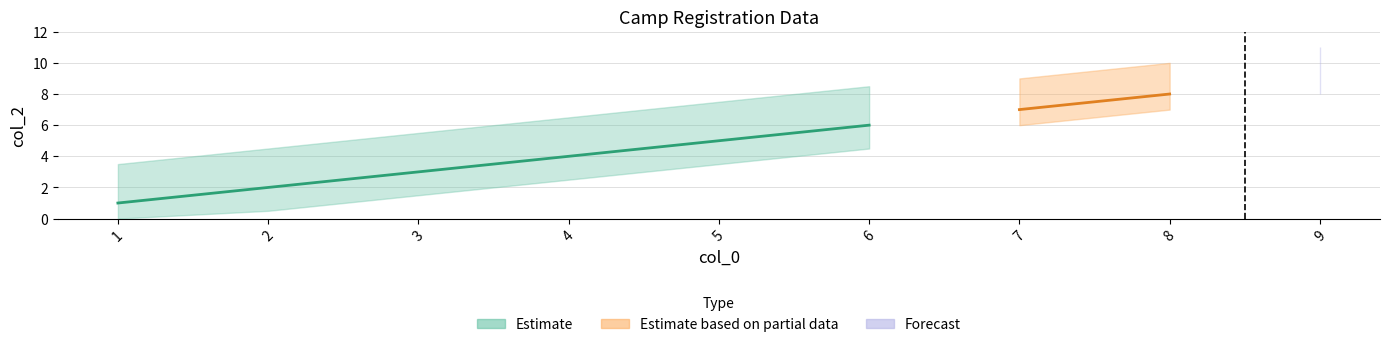

List the labels in order of value, largest first.

9, 8, 7, 6, 5, 4, 3, 2, 1